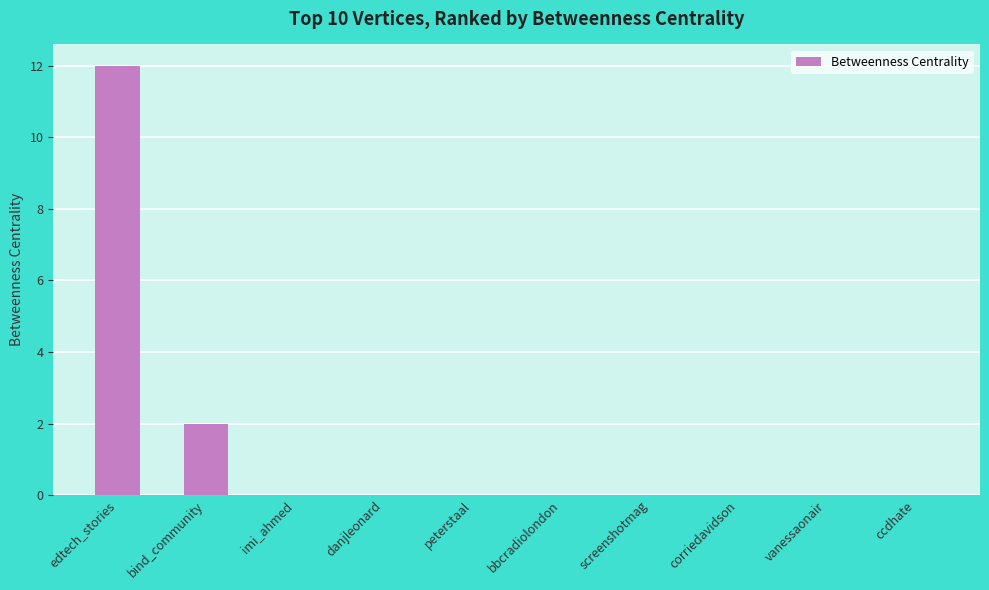

Where is the data nearest to the value 6?

bind_community